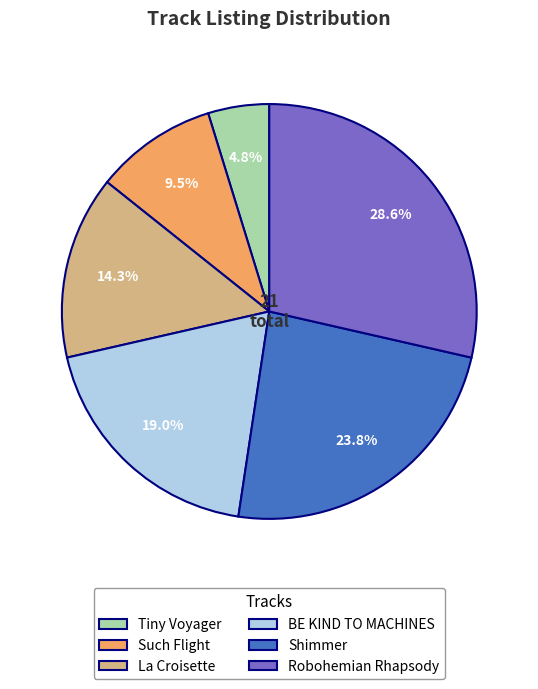

To the nearest percent, what percentage of the pie is Tiny Voyager?

5%